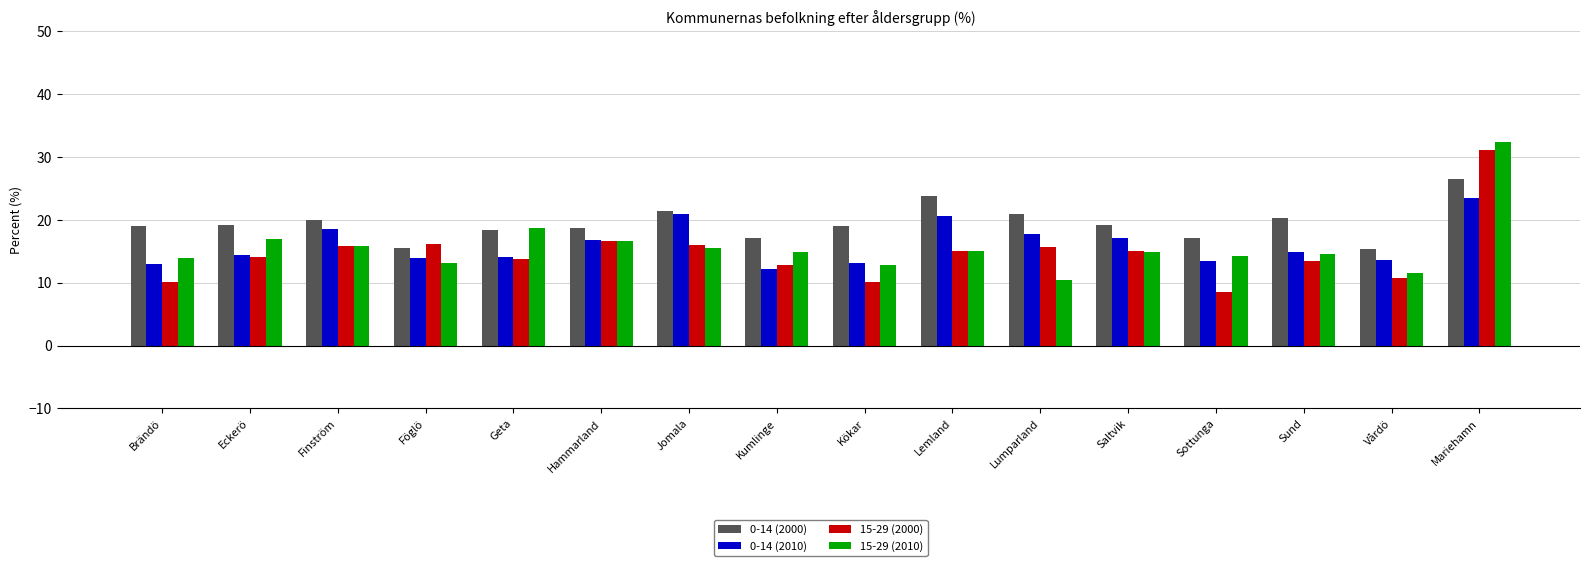

The value of 0-14 (2010) at Vårdö is 13.6. True or false?

True